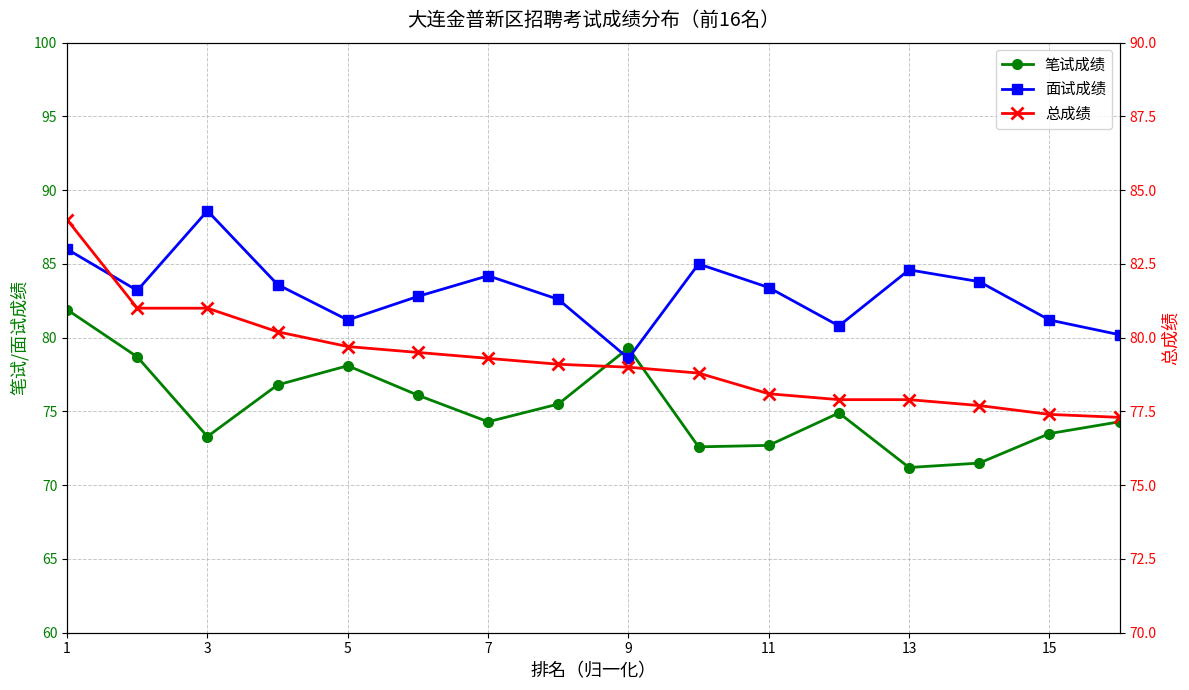

Is this an area chart (filled region under the line)?

No